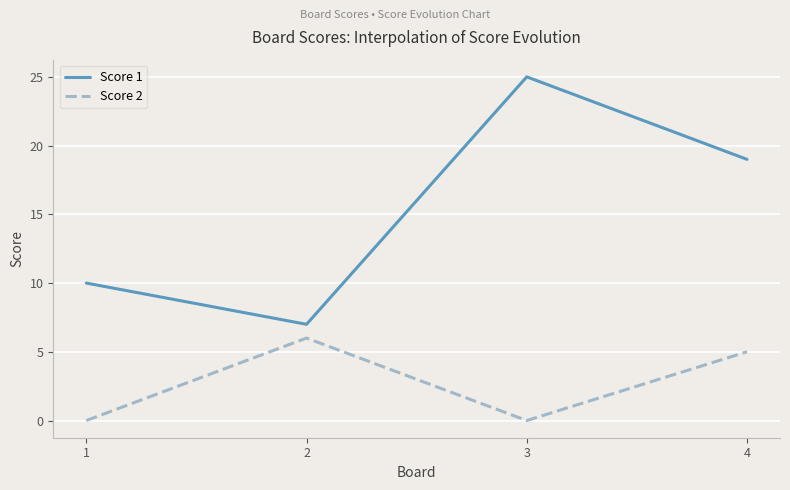

Where is the first local maximum for Score 2?

2